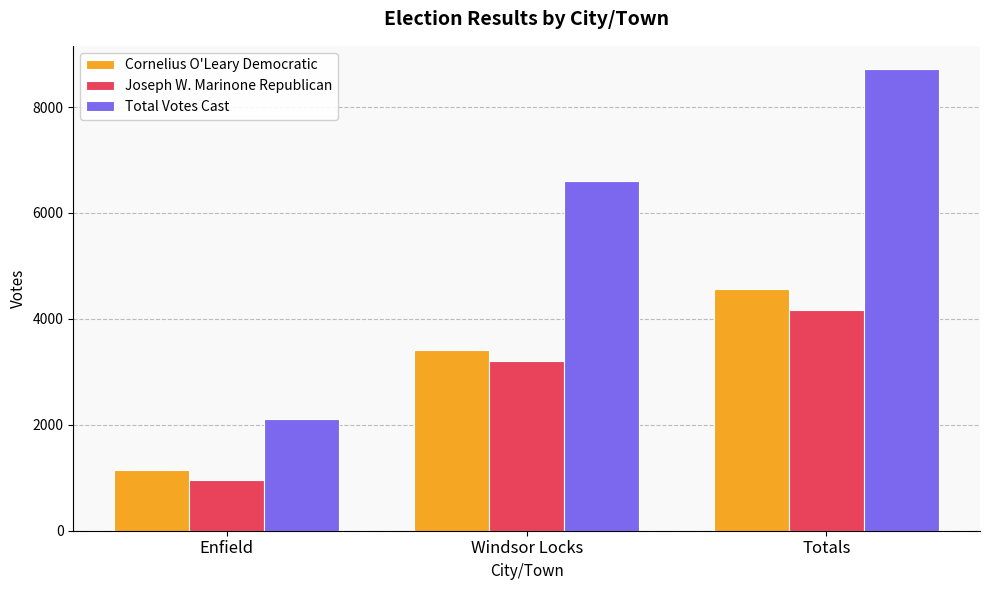

What is the difference between the Total Votes Cast values at Windsor Locks and Totals?

2111